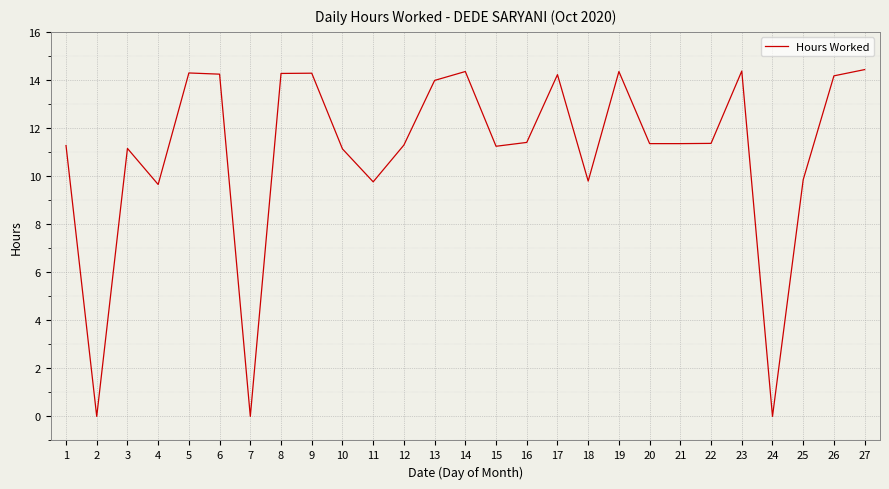

The chart shows a value of 9.8 at 11. True or false?

True